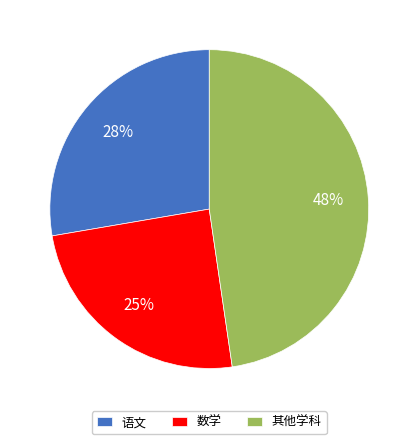

Approximately how many times larger is the value at 语文 compared to 其他学科?

0.6